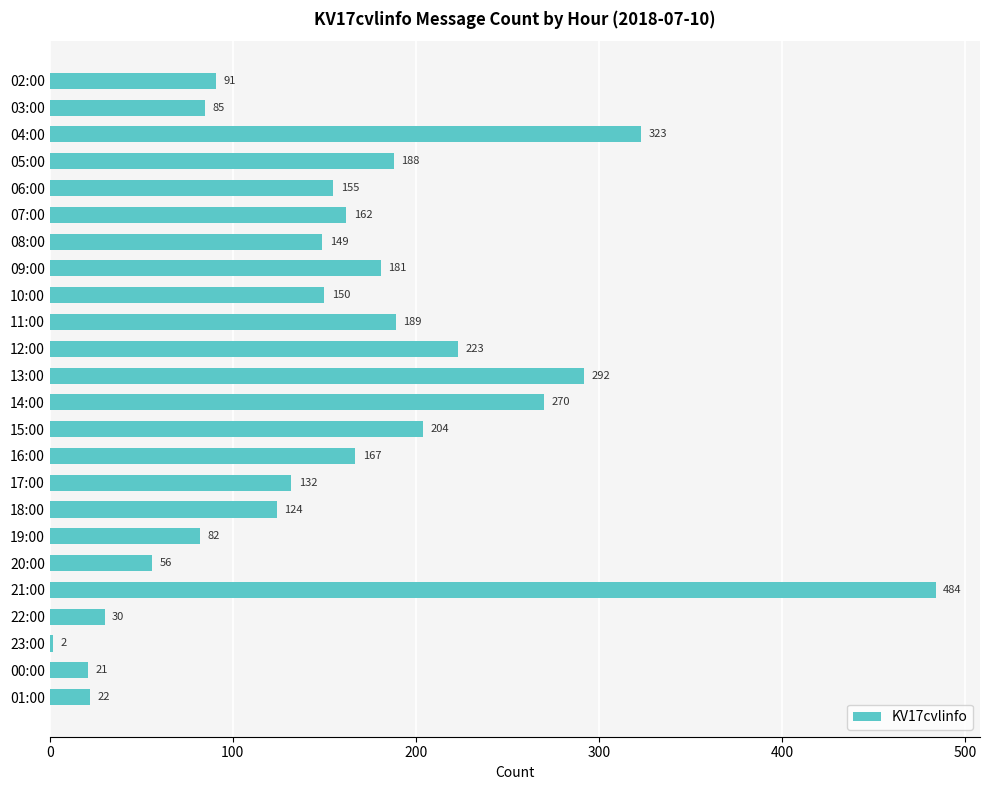

The chart shows a value of 109 at 19:00. True or false?

False